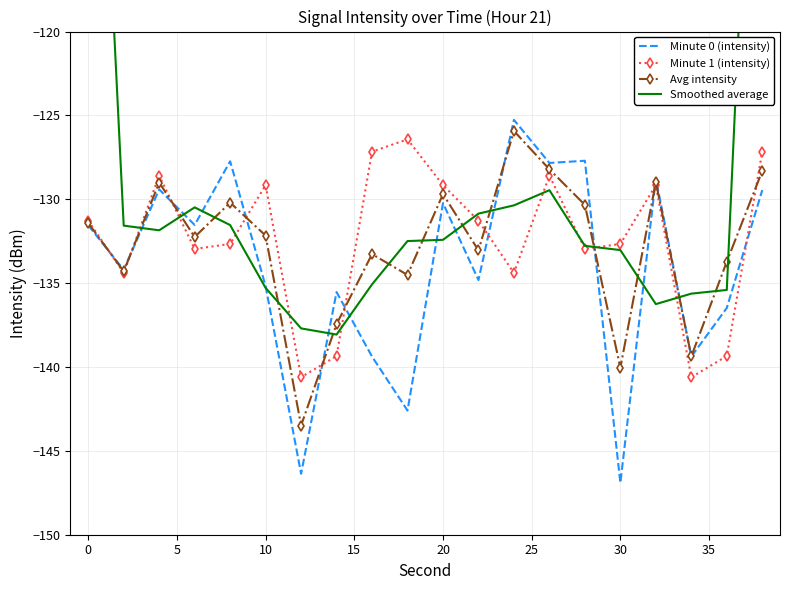

What is the minimum value for Minute 1 (intensity)?

-140.6